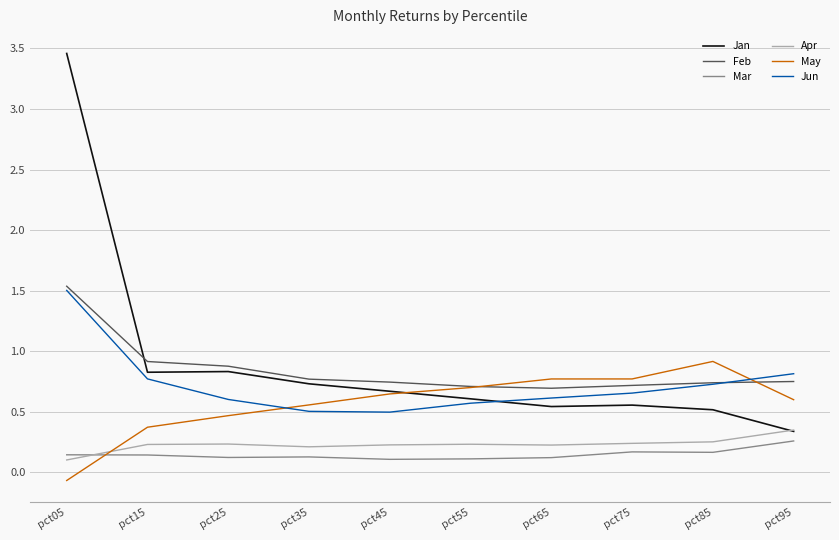

In May, how many points are higher than both neighbors (excluding endpoints)?

1